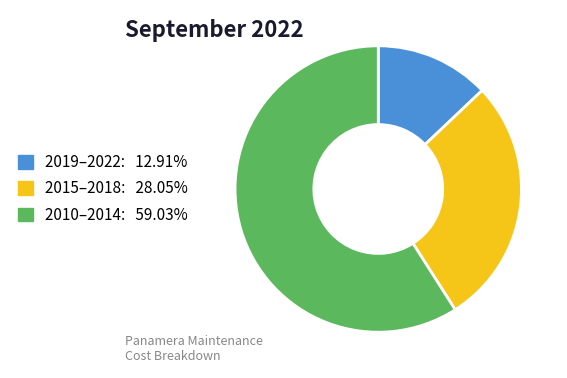

Is there a majority slice in this chart?

Yes